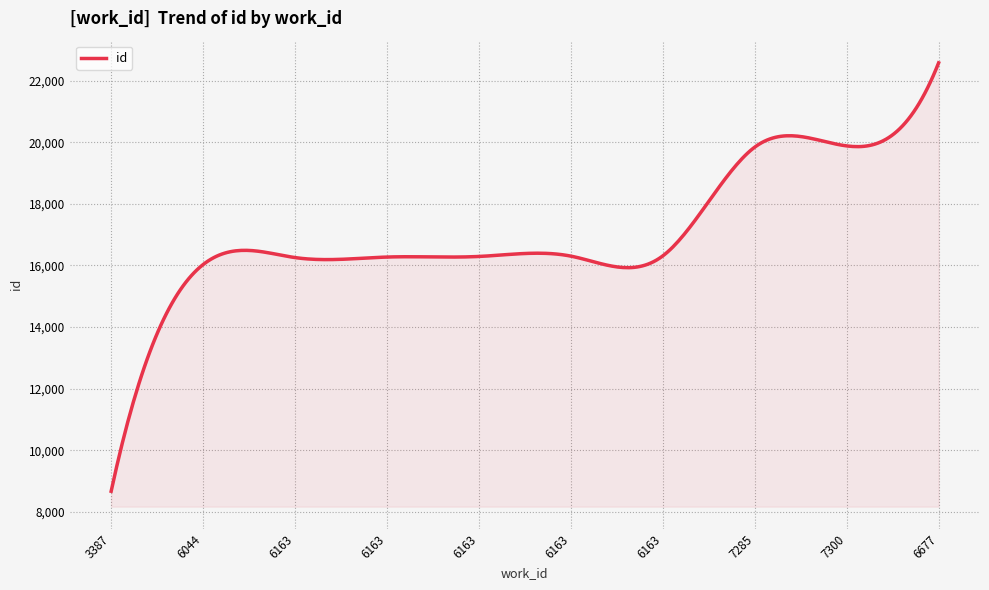

Rank the categories by value from lowest to highest.

3387, 6044, 6163, 6163, 6163, 6163, 6163, 7285, 7300, 6677